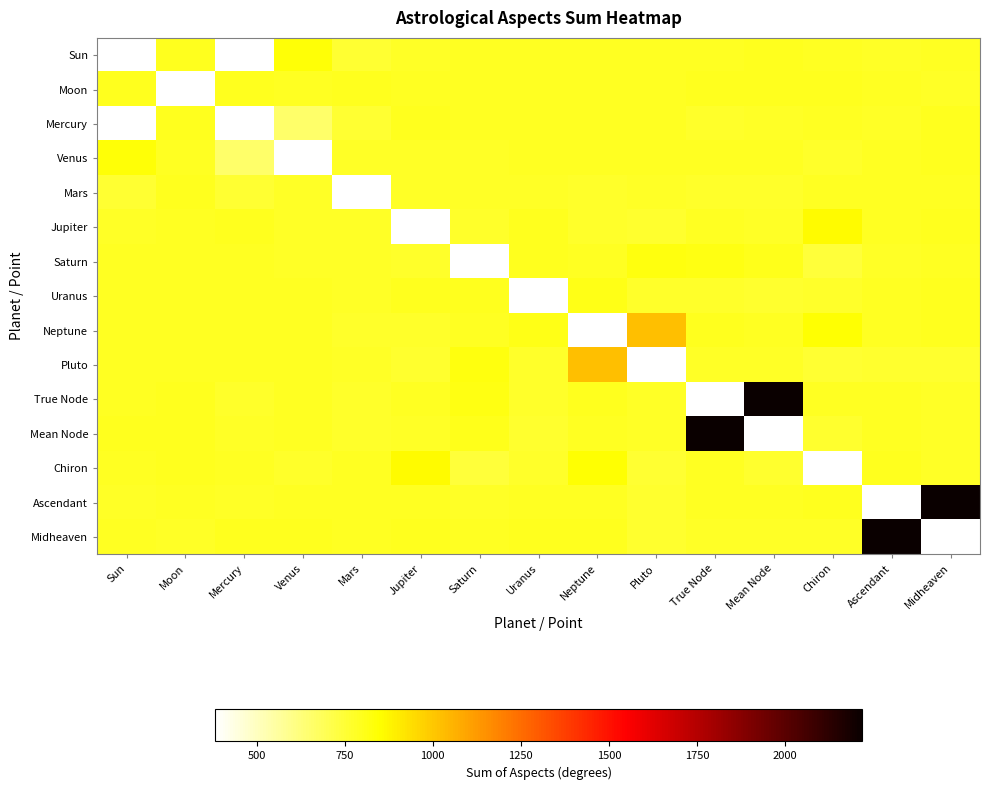

The value of Ascendant at True Node is 1200.3. True or false?

False